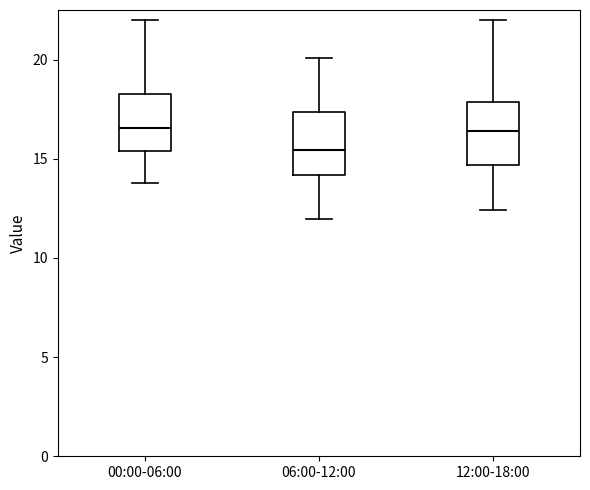

Where does the upper whisker of the box for 06:00-12:00 end on the y-axis? The values are not printed on the chart, so give them approximately, as read against the axis.

20.0